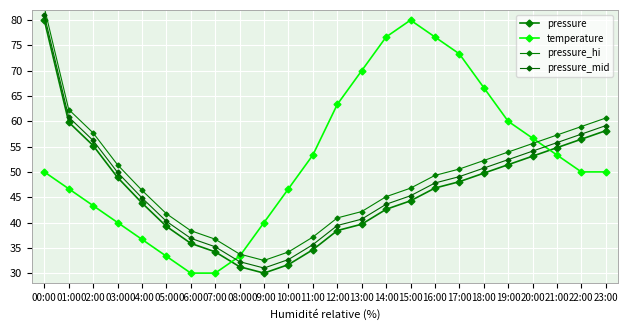

How many distinct data groups are displayed?

4